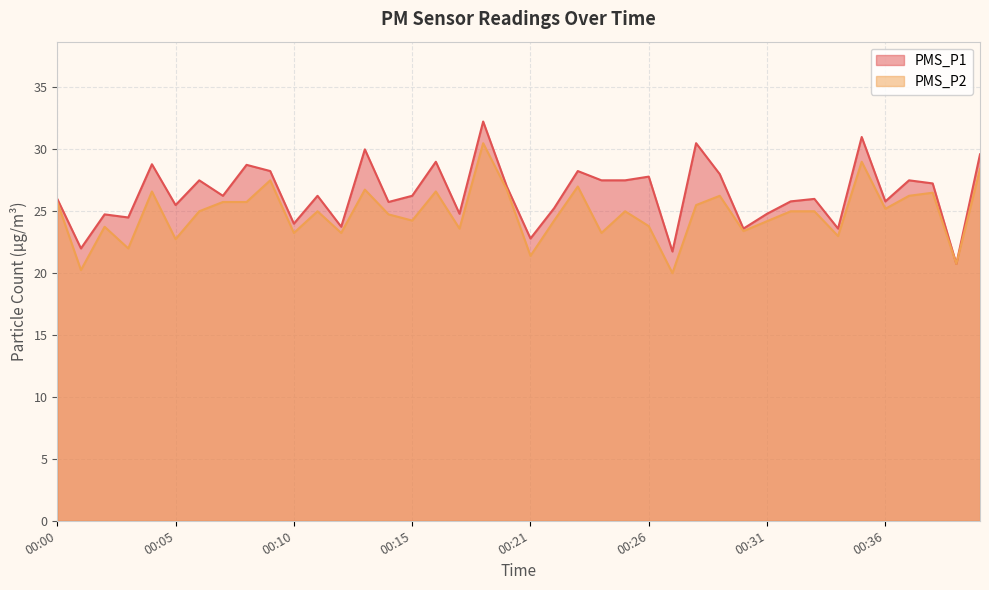

Reading left to right, extract all data points from this chart.

PMS_P1: 26.0	22.0	24.8	24.5	28.8	25.5	27.5	26.2	28.8	28.2	24.0	26.2	23.8	30.0	25.8	26.2	29.0	24.8	32.2	27.0	22.8	25.2	28.2	27.5	27.5	27.8	21.8	30.5	28.0	23.6	24.8	25.8	26.0	23.6	31.0	25.8	27.5	27.2	20.8	29.6
PMS_P2: 25.8	20.2	23.8	22.0	26.6	22.8	25.0	25.8	25.8	27.5	23.2	25.0	23.2	26.8	24.8	24.2	26.6	23.6	30.5	26.8	21.4	24.2	27.0	23.2	25.0	23.8	20.0	25.5	26.2	23.4	24.2	25.0	25.0	23.0	29.0	25.2	26.2	26.5	20.8	28.4